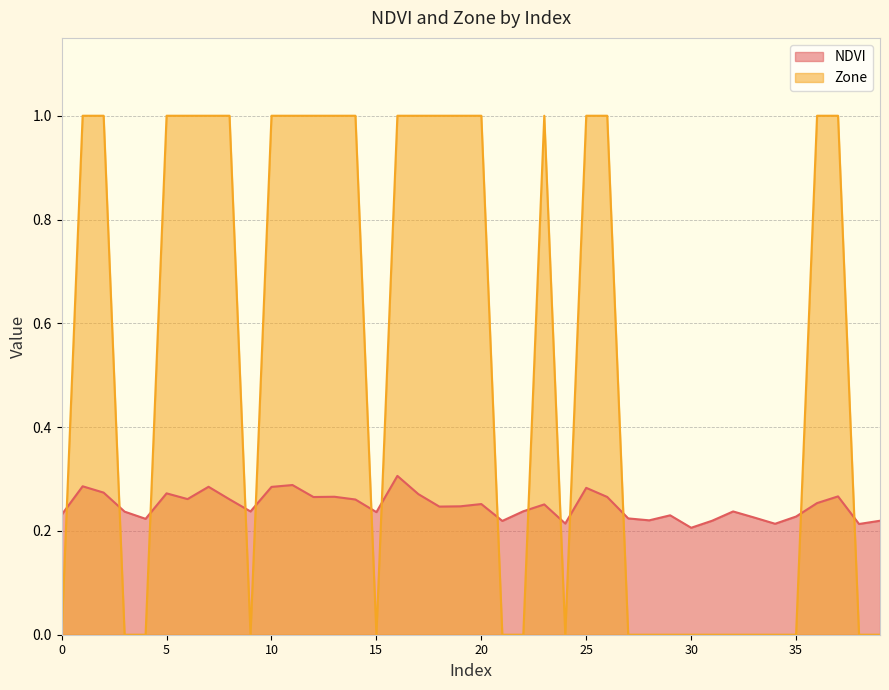

What is the difference between the highest and lowest values at 34?

0.2